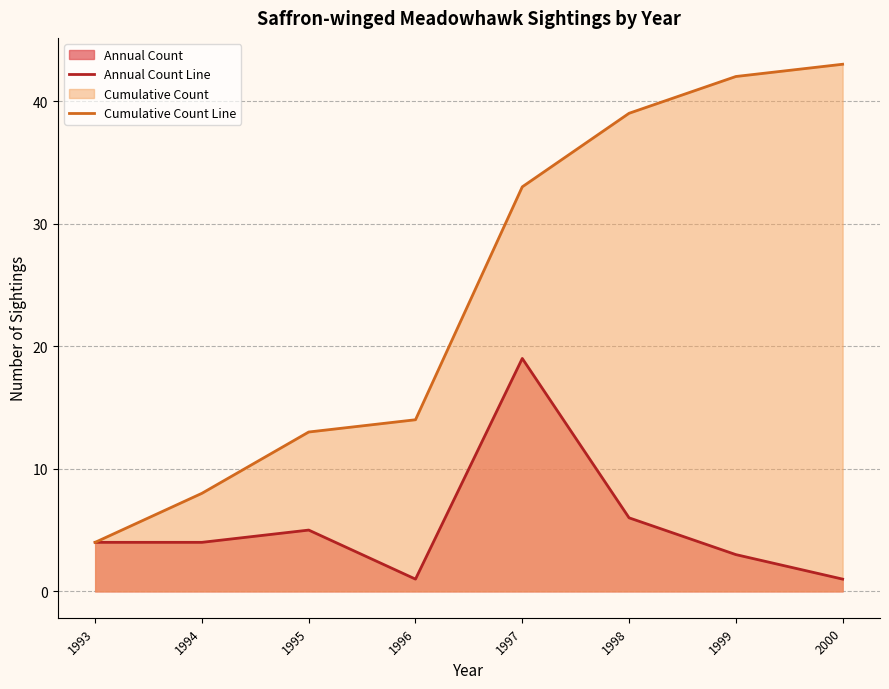

How many lines are shown in the chart?

2